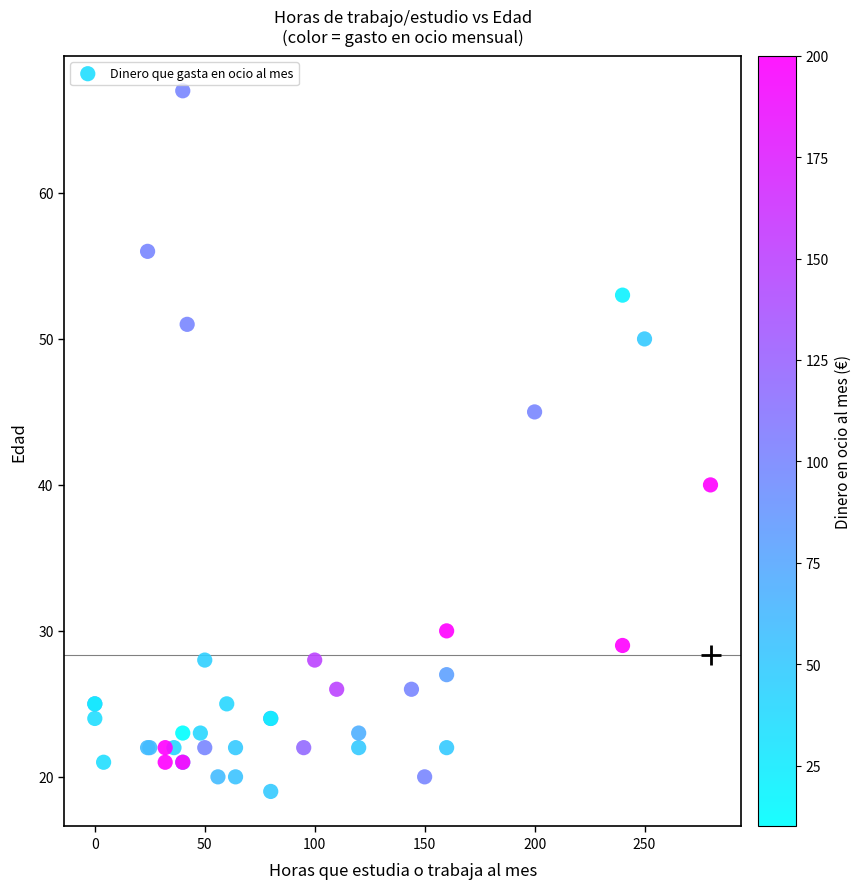

What Y value in the scatter plot is closest to 43?

45